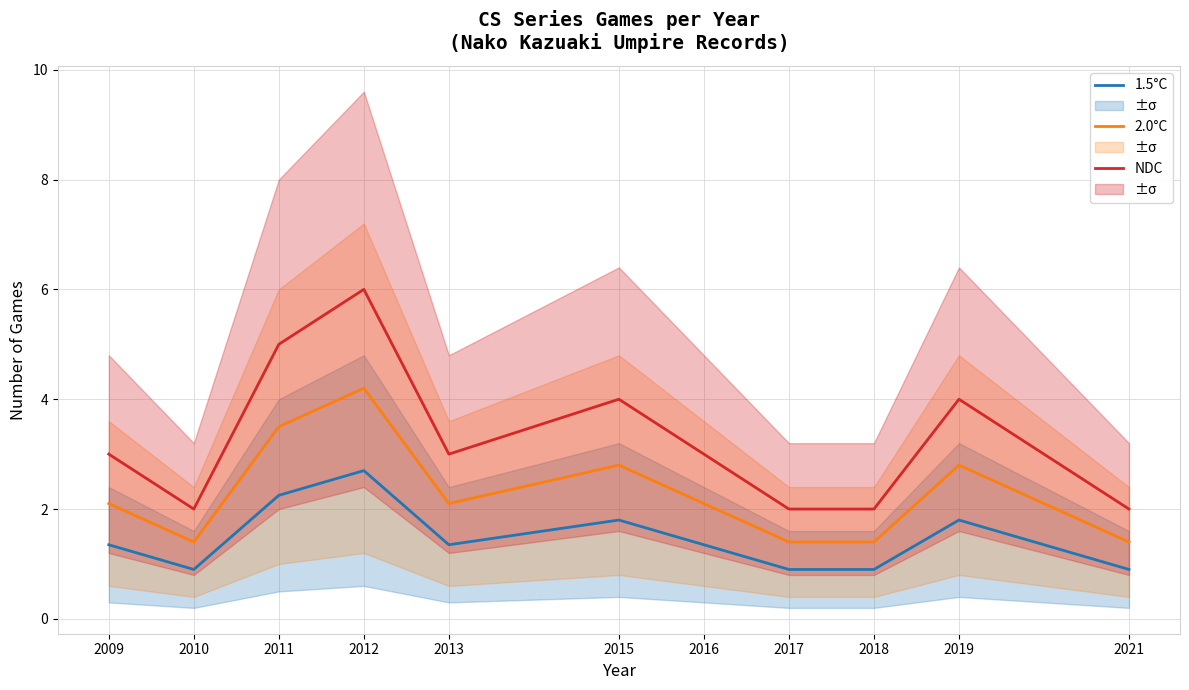

Rank the categories by NDC value from highest to lowest.

2012, 2011, 2015, 2019, 2009, 2013, 2016, 2010, 2017, 2018, 2021